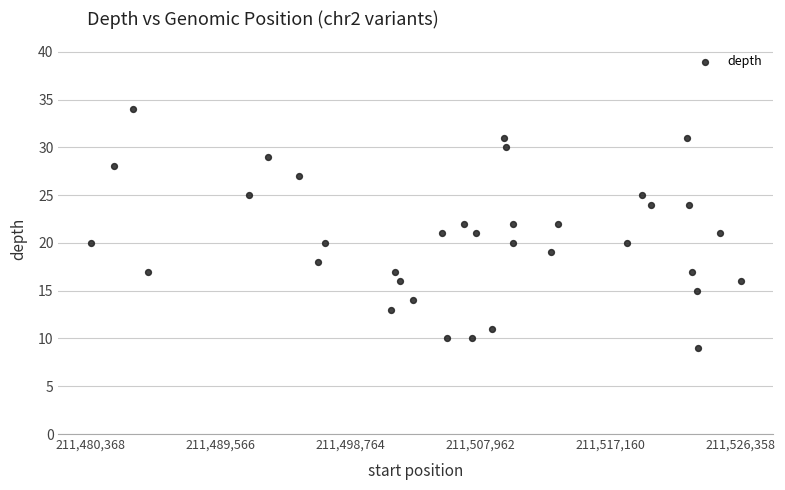

What is the range of X values (max minus min)?

45990